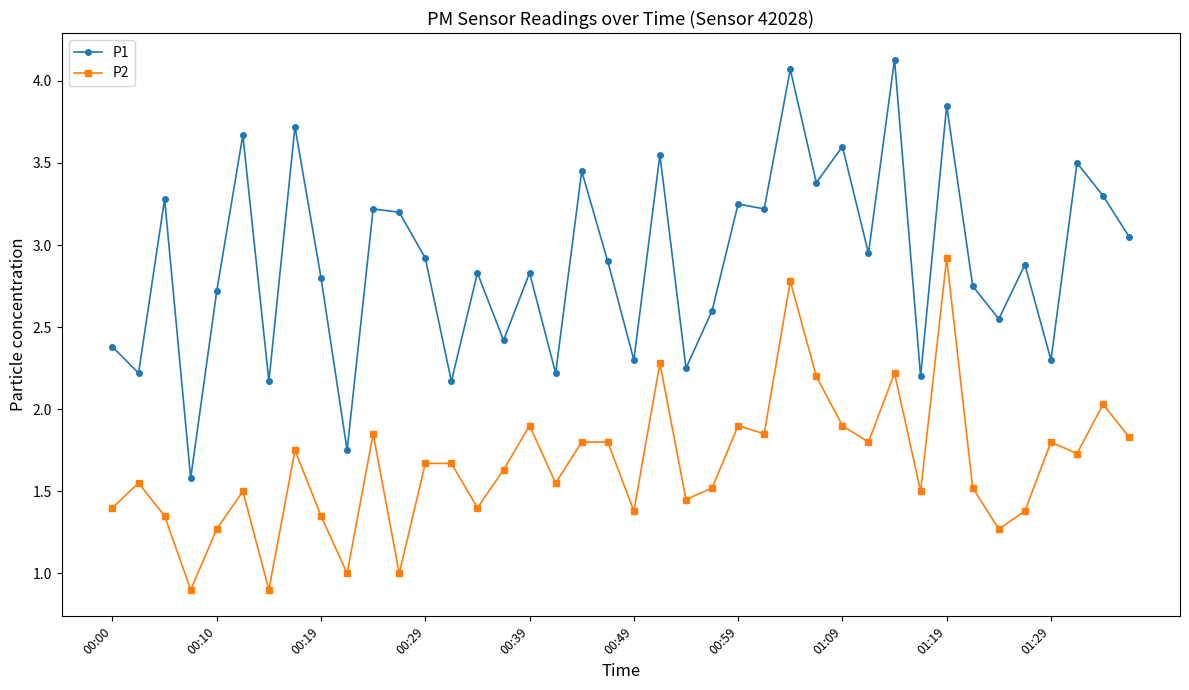

Which series has the largest total across all categories?

P1